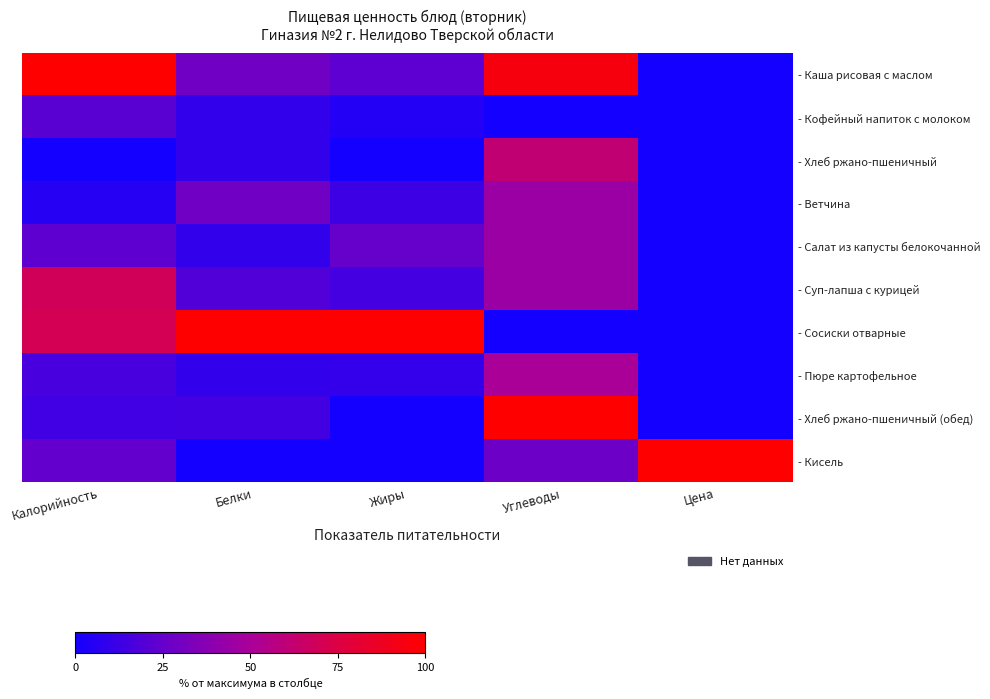

Which label corresponds to the largest value in the chart?

Калорийность